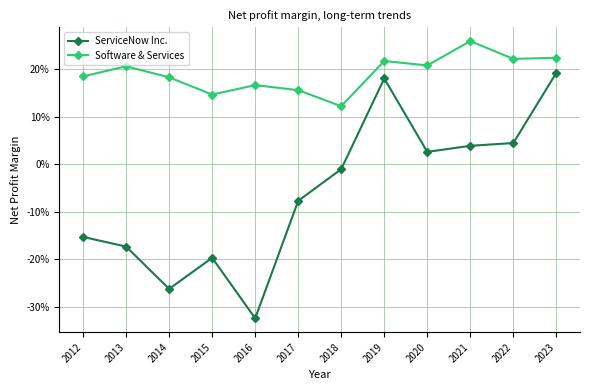

At how many categories does at least one series exceed 0?

12